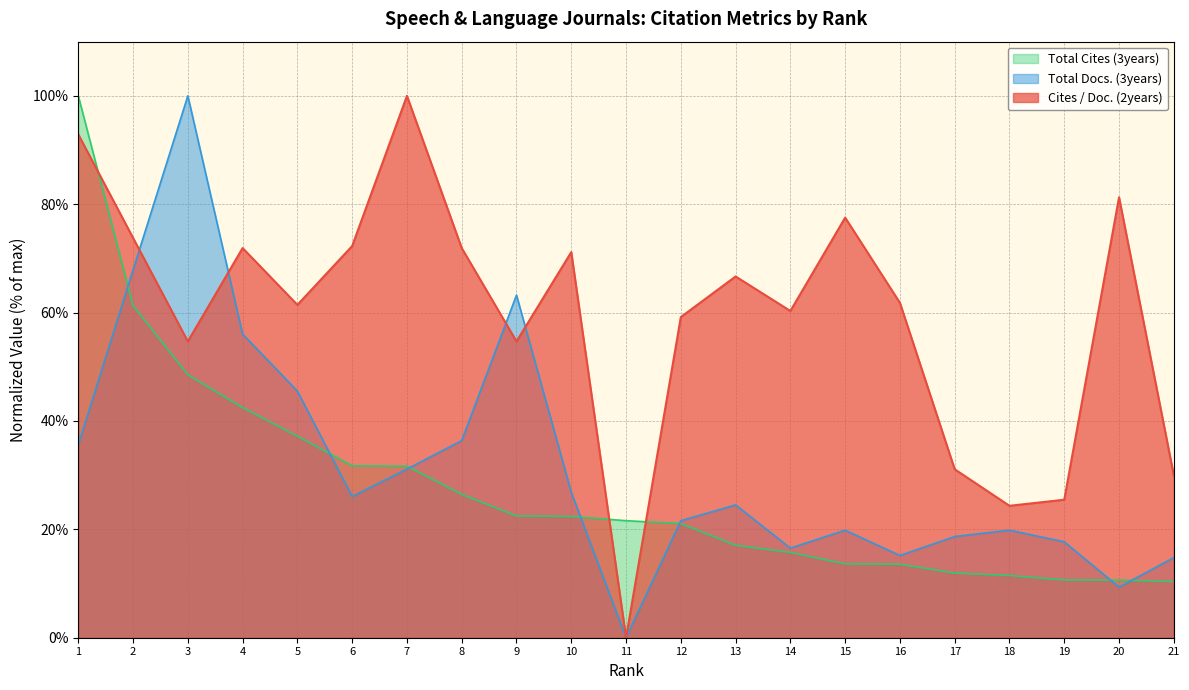

Which has a higher value, 9 or 19?

9